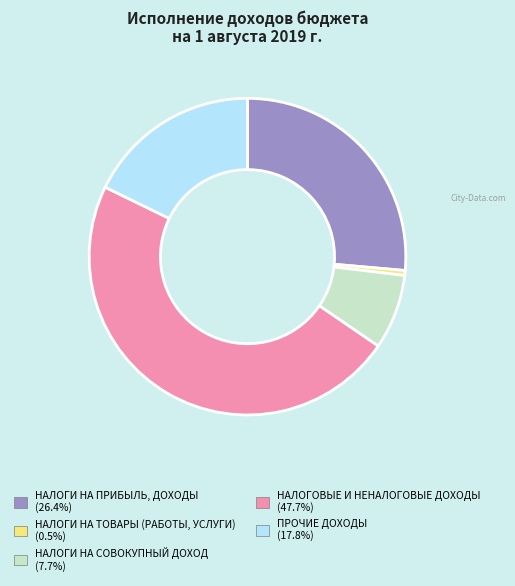

What is the ratio of the value at ПРОЧИЕ ДОХОДЫ to the value at НАЛОГИ НА ТОВАРЫ (РАБОТЫ, УСЛУГИ)?

35.2